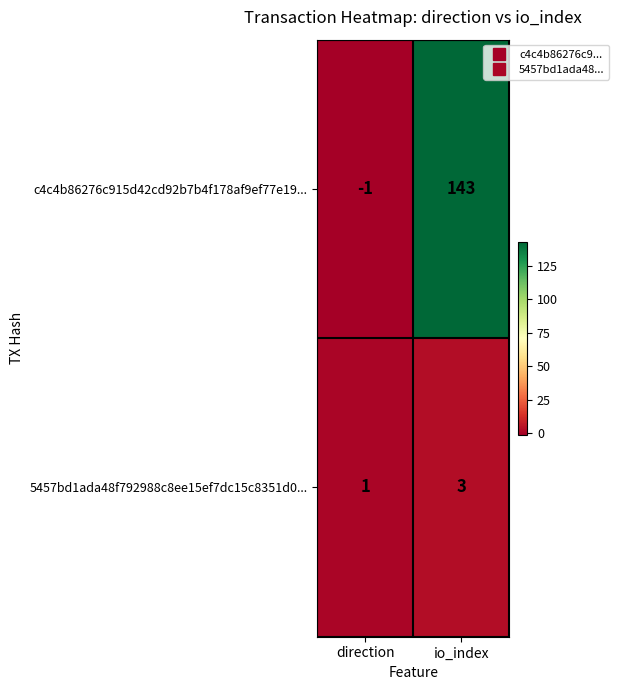

Is it true that c4c4b86276c915d42cd92b7b4f178af9ef77e19... equals 143 at io_index?

True